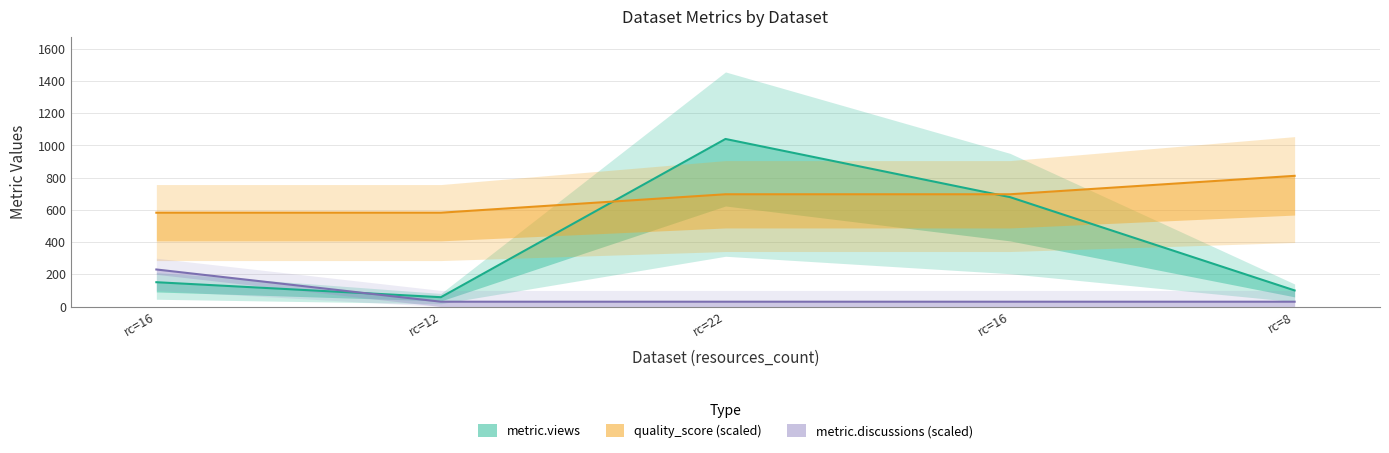

How many values in the quality_score (scaled) series exceed 696?

3